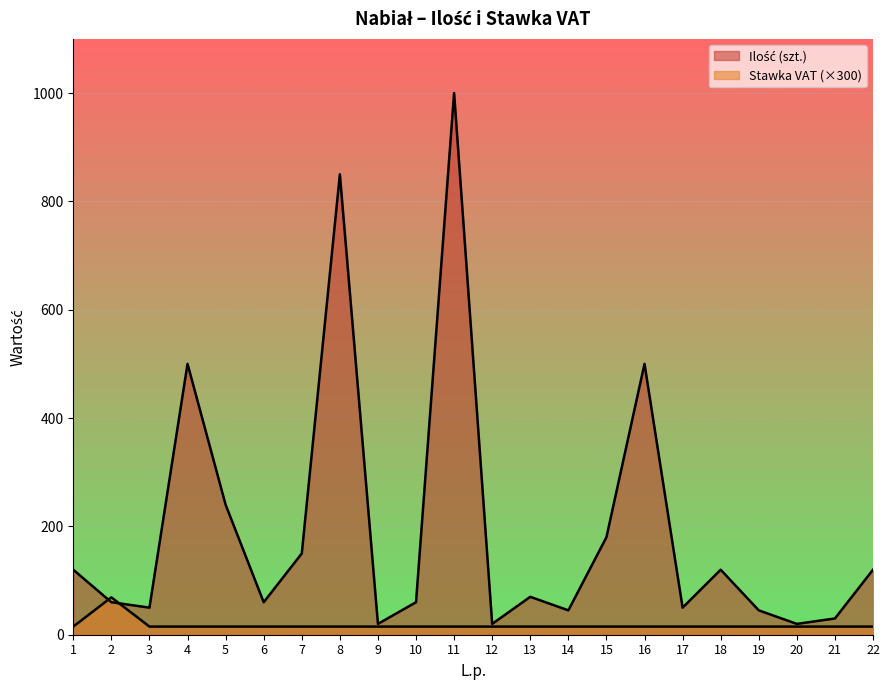

Where do Stawka VAT and Ilość (szt.) first cross each other?

1 and 2